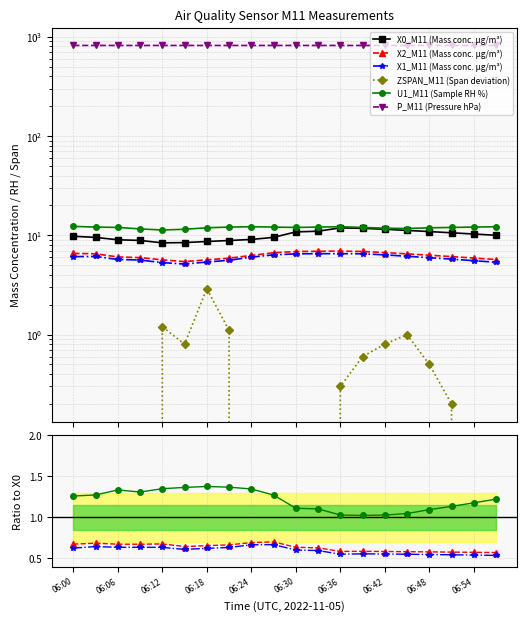

True or false: X2_M11 (Mass conc. μg/m³) and ZSPAN_M11 (Span deviation) intersect in this chart.

False